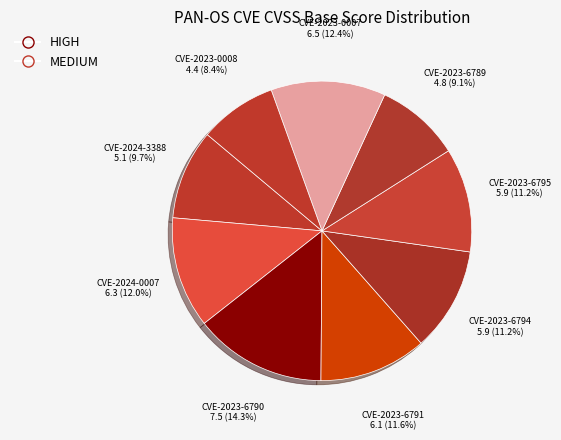

Rank the categories by value from lowest to highest.

CVE-2023-0008, CVE-2023-6789, CVE-2024-3388, CVE-2023-6794, CVE-2023-6795, CVE-2023-6791, CVE-2024-0007, CVE-2023-0007, CVE-2023-6790